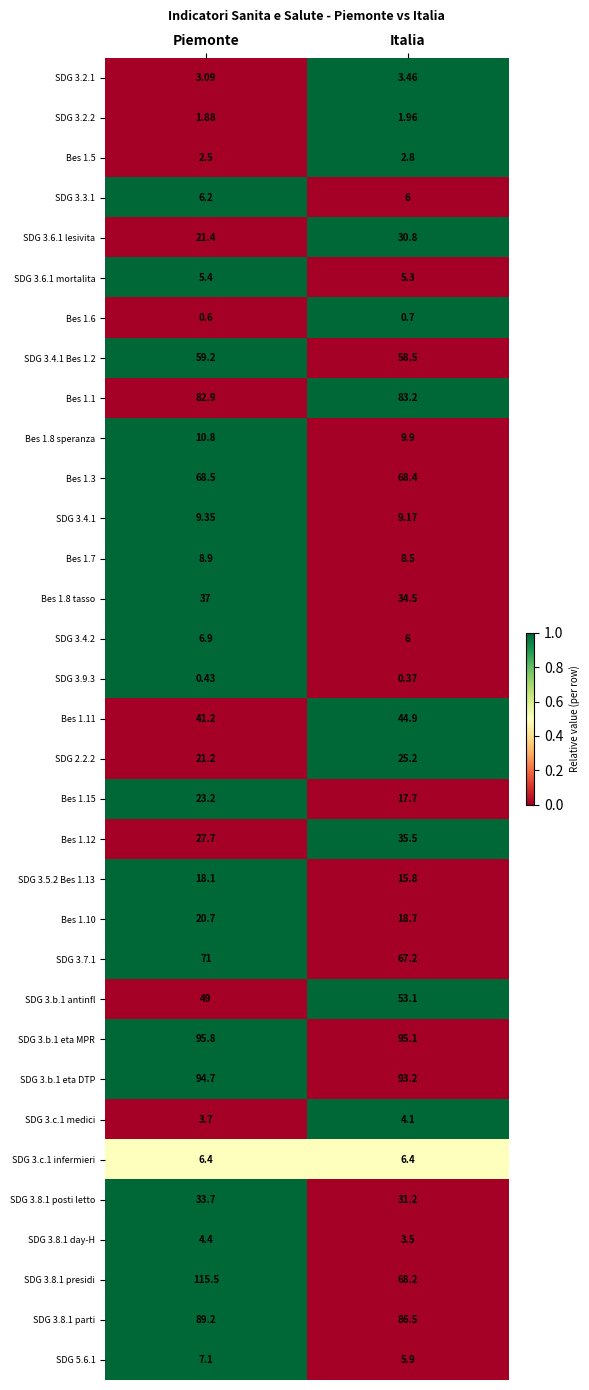

At which label is SDG 3.8.1 presidi closest to 91?

Italia